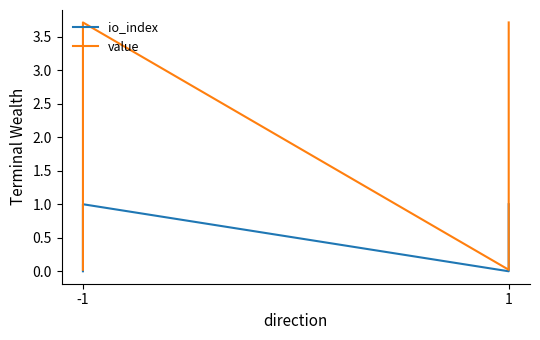

Is the value of value at -1 greater than the value of io_index at 1?

Yes